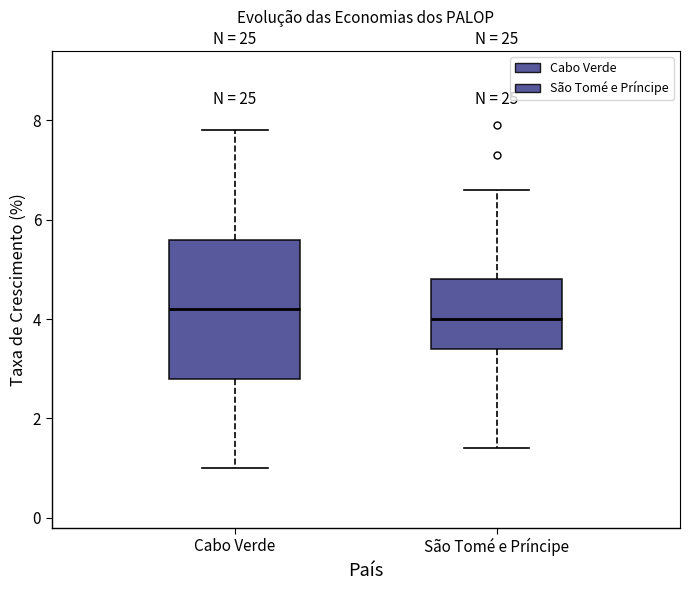

Reading left to right, read every box against the y-axis: the position of its median line, the range the box covers, and the ends of its whiskers. The values are not printed on the chart, so give them approximately, as read against the axis.

Cabo Verde: median 4.2, box 2.8 to 5.6, whiskers 1.0 to 7.8
São Tomé e Príncipe: median 4.0, box 3.4 to 4.8, whiskers 1.4 to 6.6